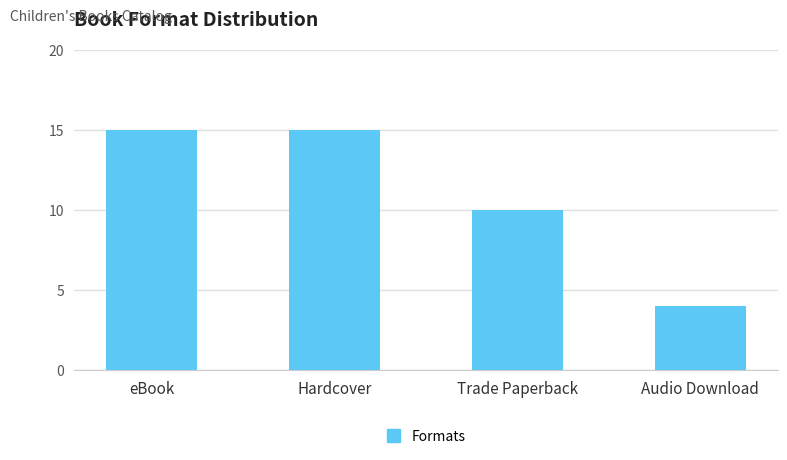

How many data points are less than 15?

2